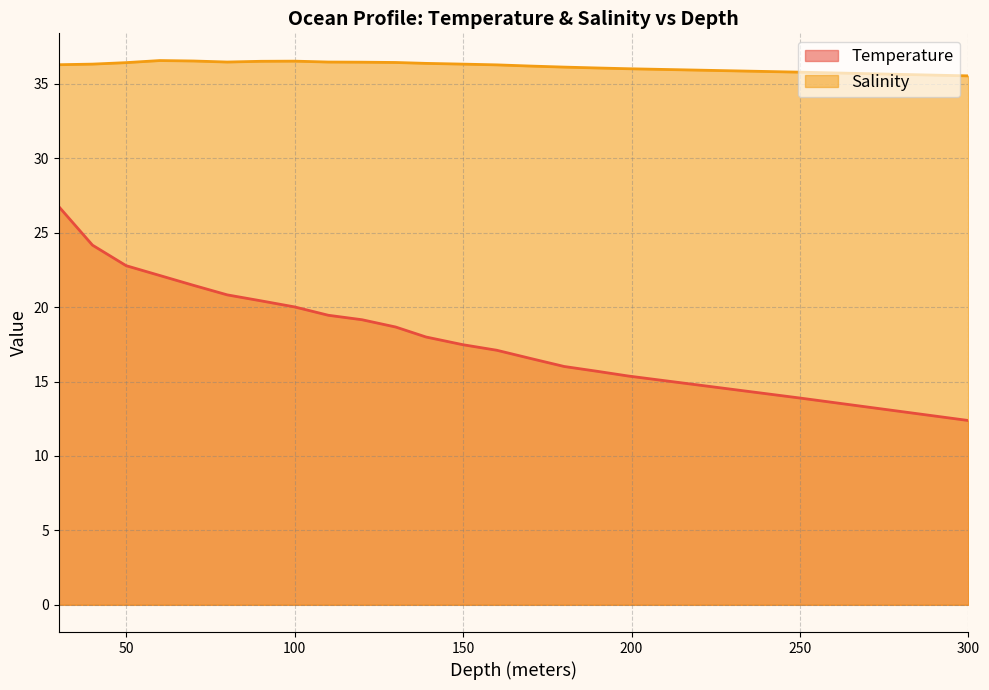

What is the label of the 10th point from the left?

120.0